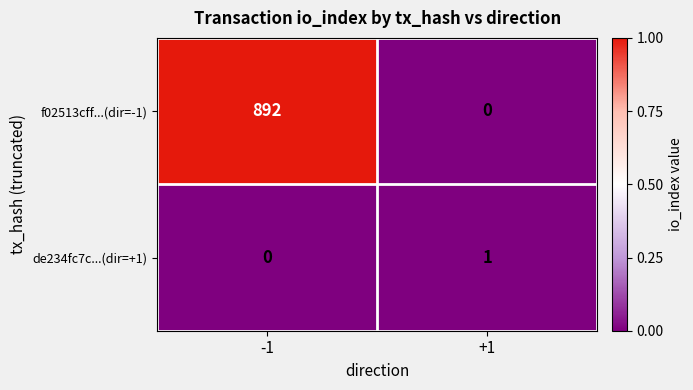

The de234fc7c...(dir=+1) series shows -1 at -1. True or false?

False